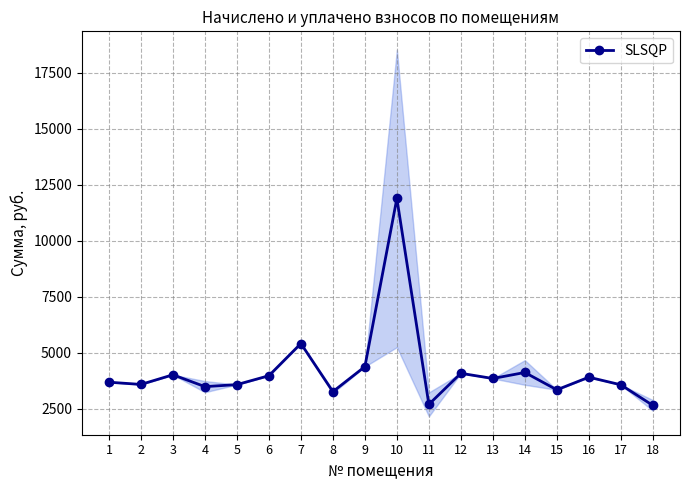

Does the chart have visible grid lines?

Yes